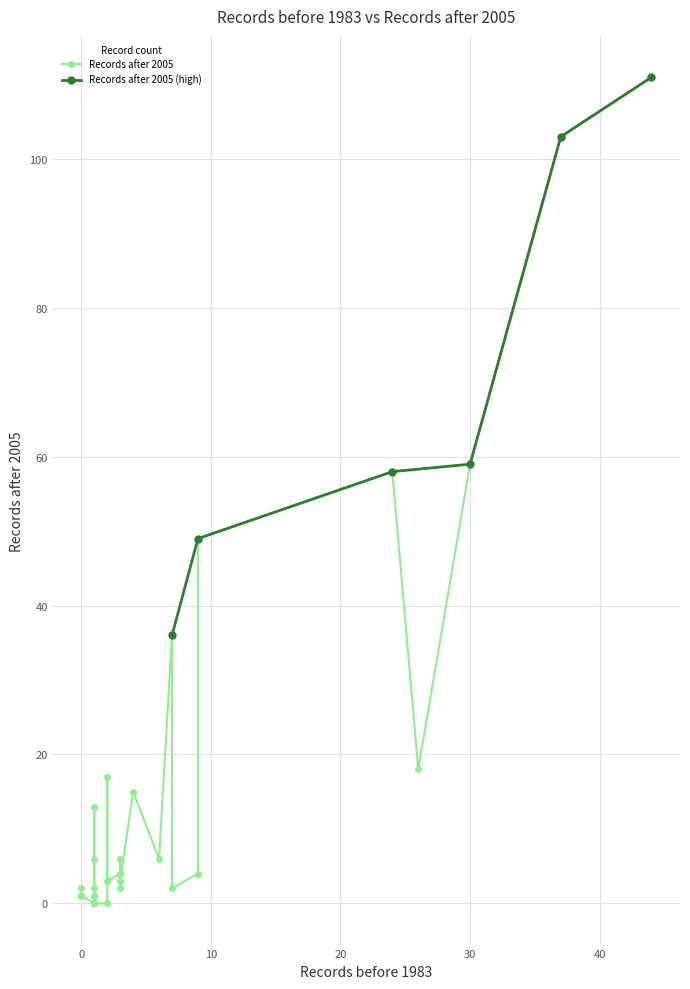

What is the sum of all values?

528